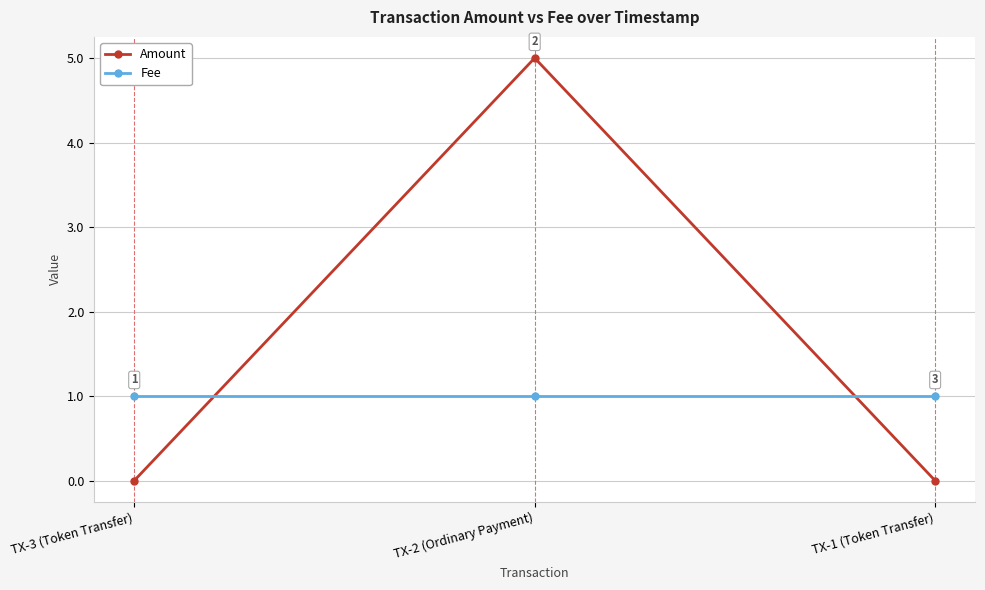

What is the spread (max minus min) of values at TX-1 (Token Transfer)?

1